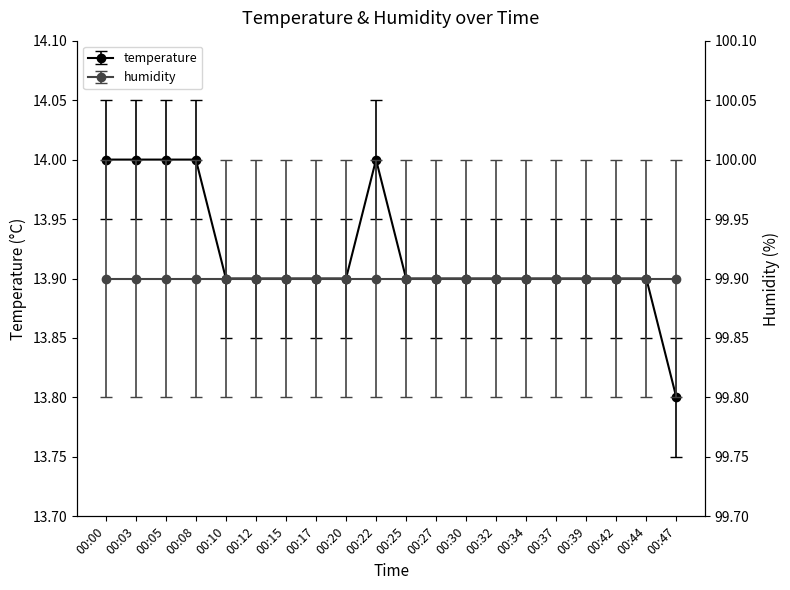

At which category does the chart reach its minimum across all series?

00:47